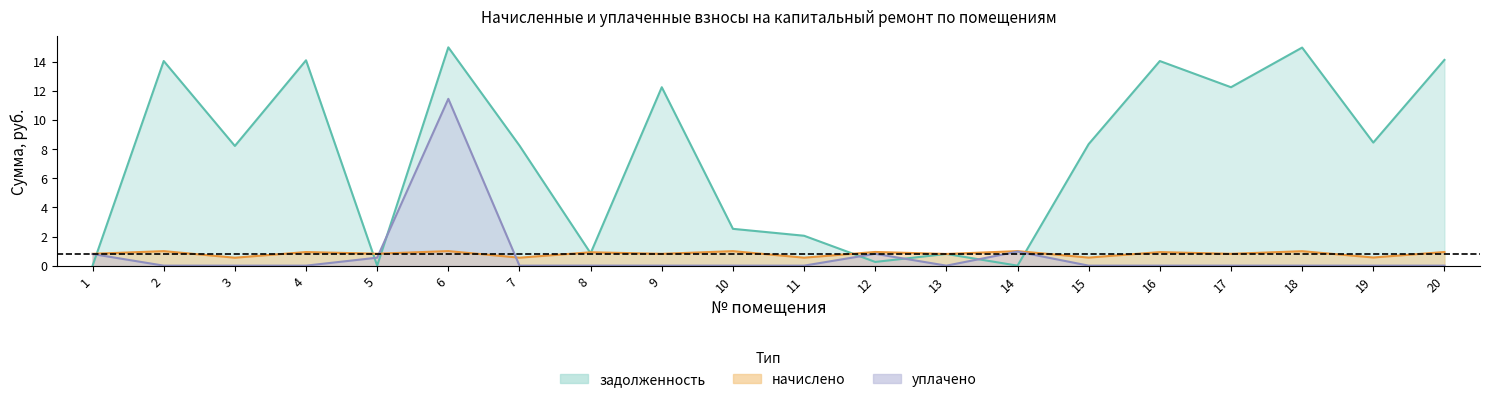

What is the value of the уплачено point at the 14th from the left?

1.0